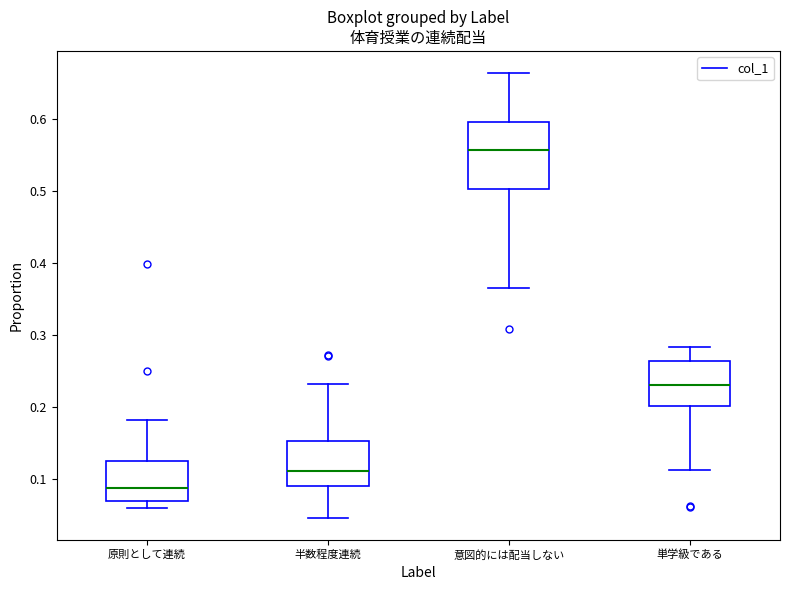

Which box's median line is the lowest?

原則として連続